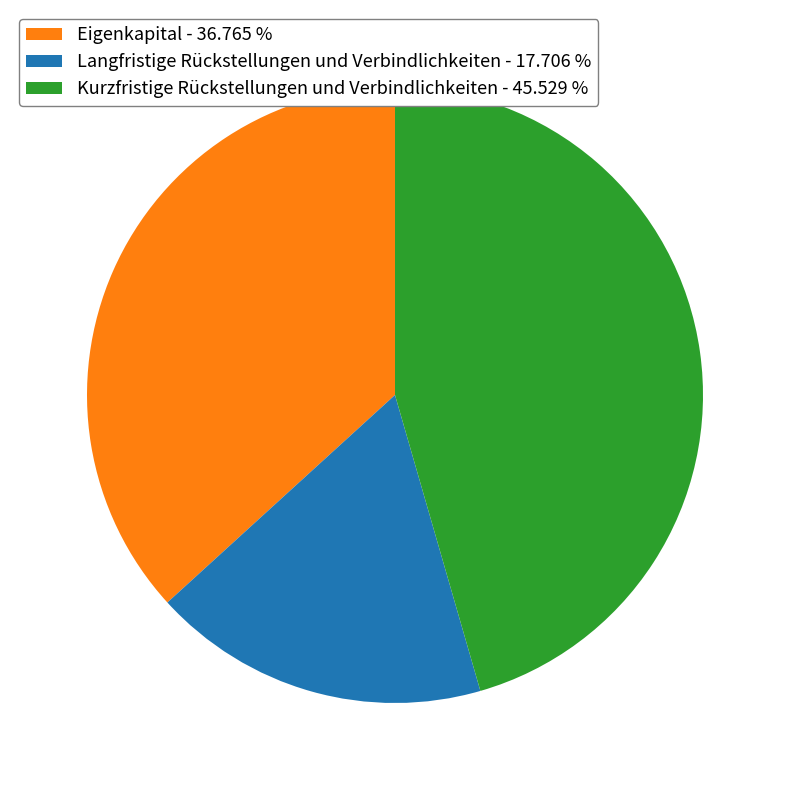

Does any single category account for the majority?

No